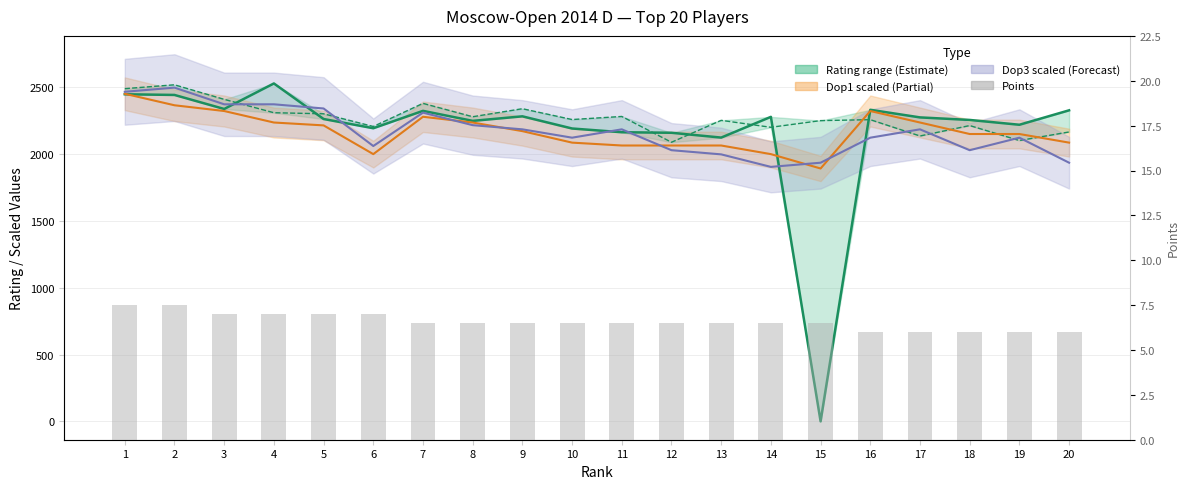

What is the maximum value shown in the chart?

2528.0